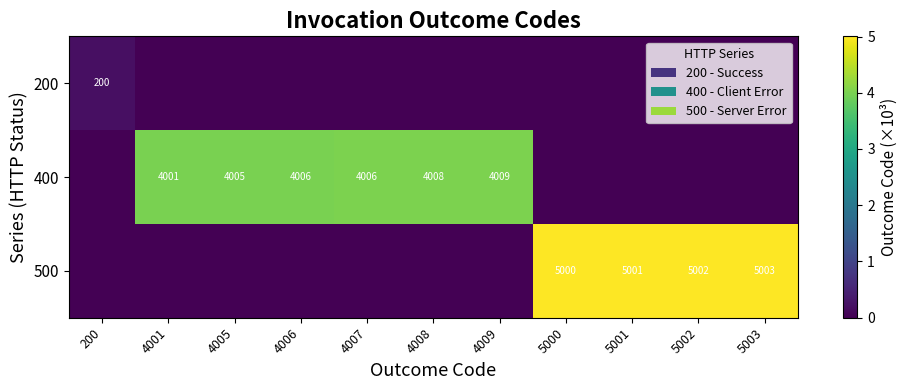

Which category has the highest value across all series?

5003